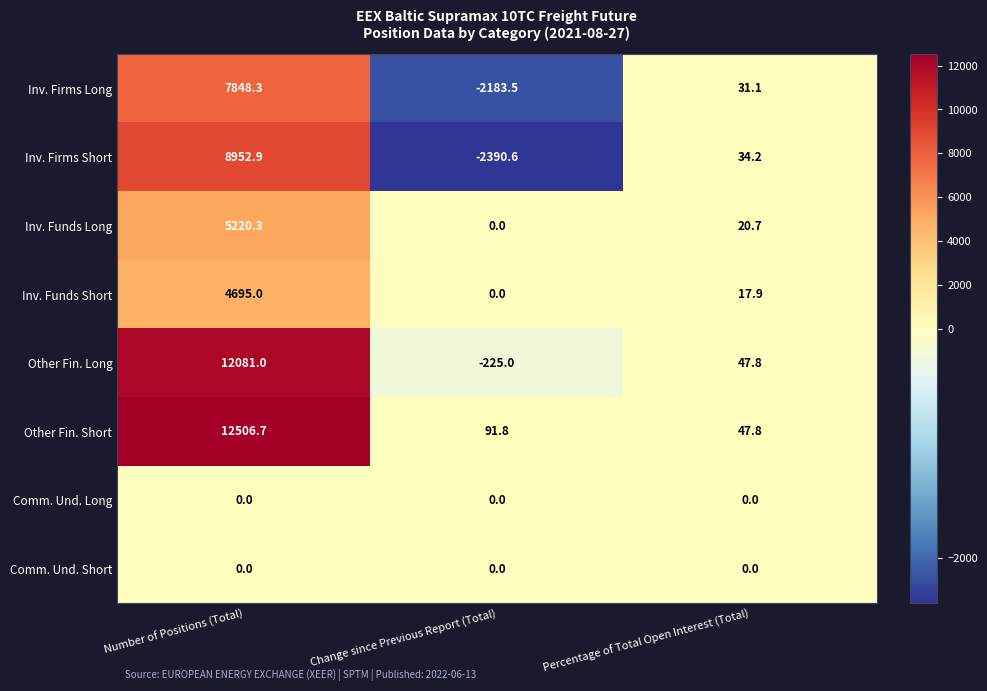

Rank the categories by Inv. Funds Long value from highest to lowest.

Number of Positions (Total), Percentage of Total Open Interest (Total), Change since Previous Report (Total)